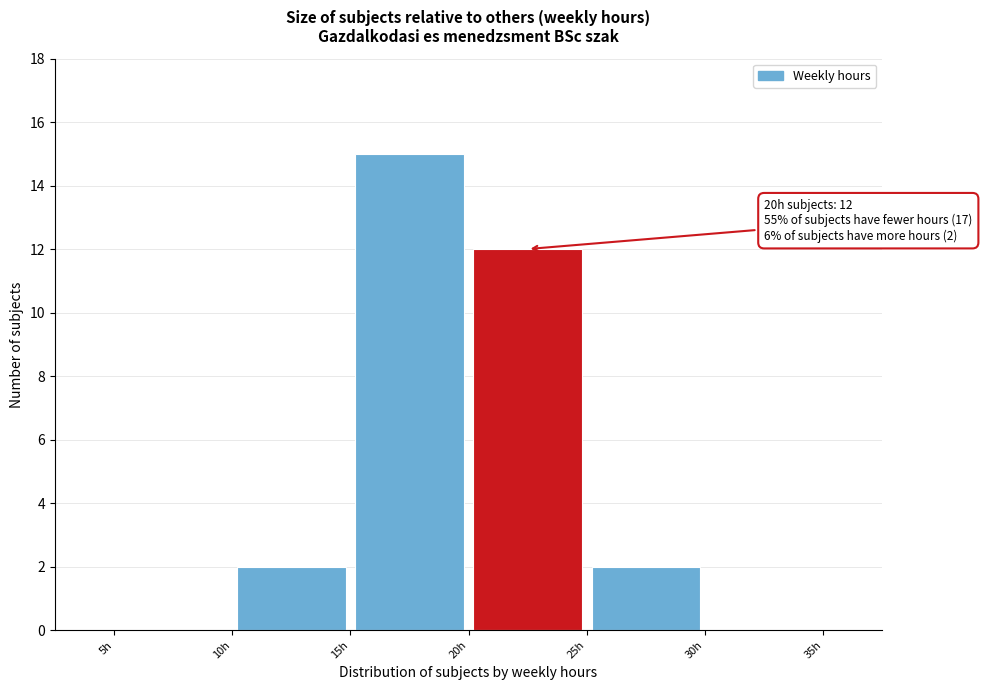

Which range on the x-axis has the tallest bar?

15 to 20